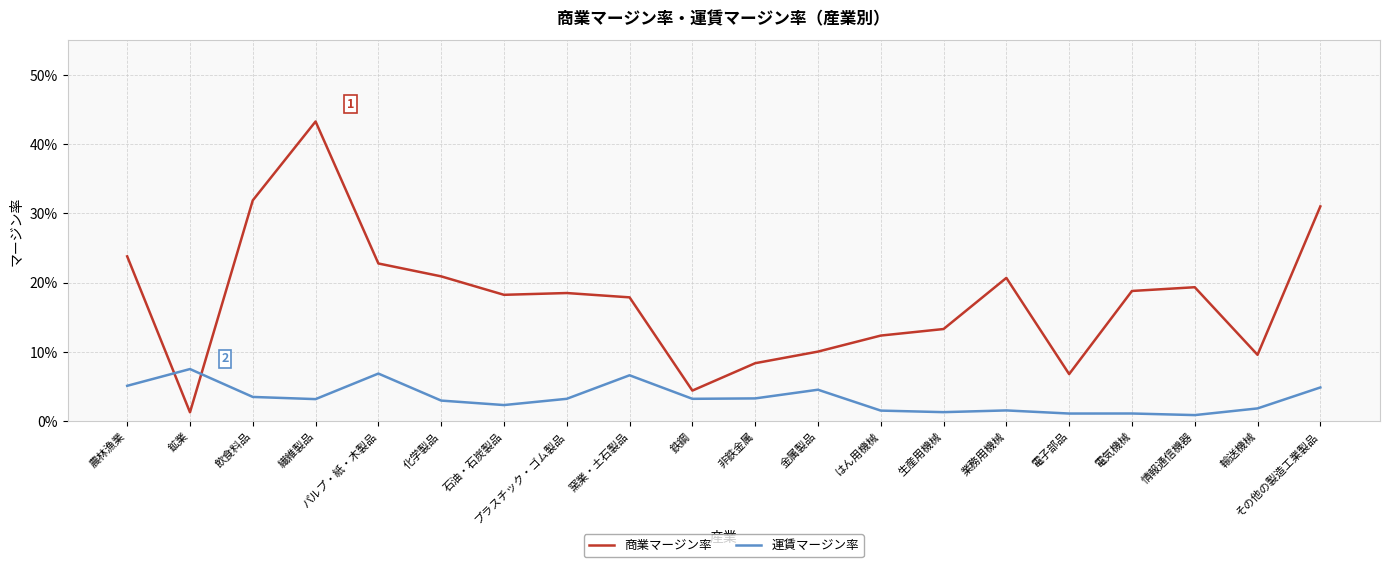

True or false: 商業マージン率 has a value of 0.2 at パルプ・紙・木製品.

False